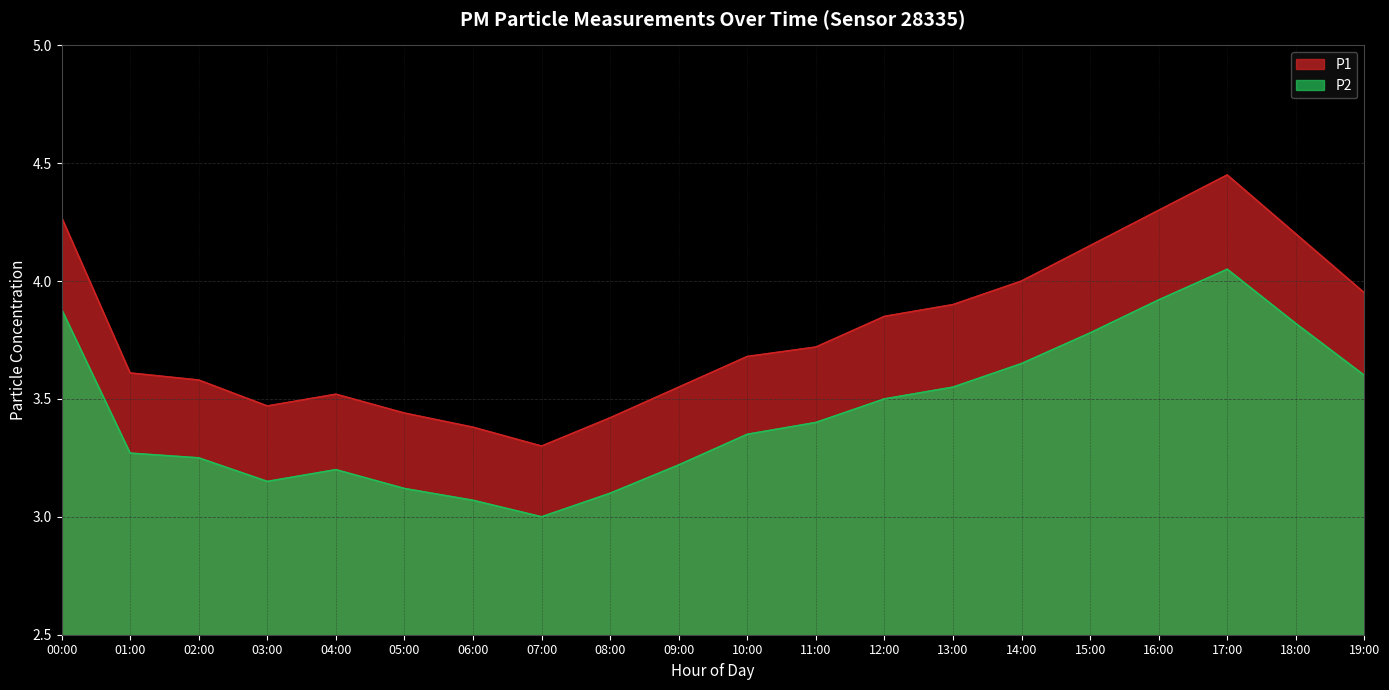

What is the difference between the second highest and second lowest values in the P2 series?

0.9